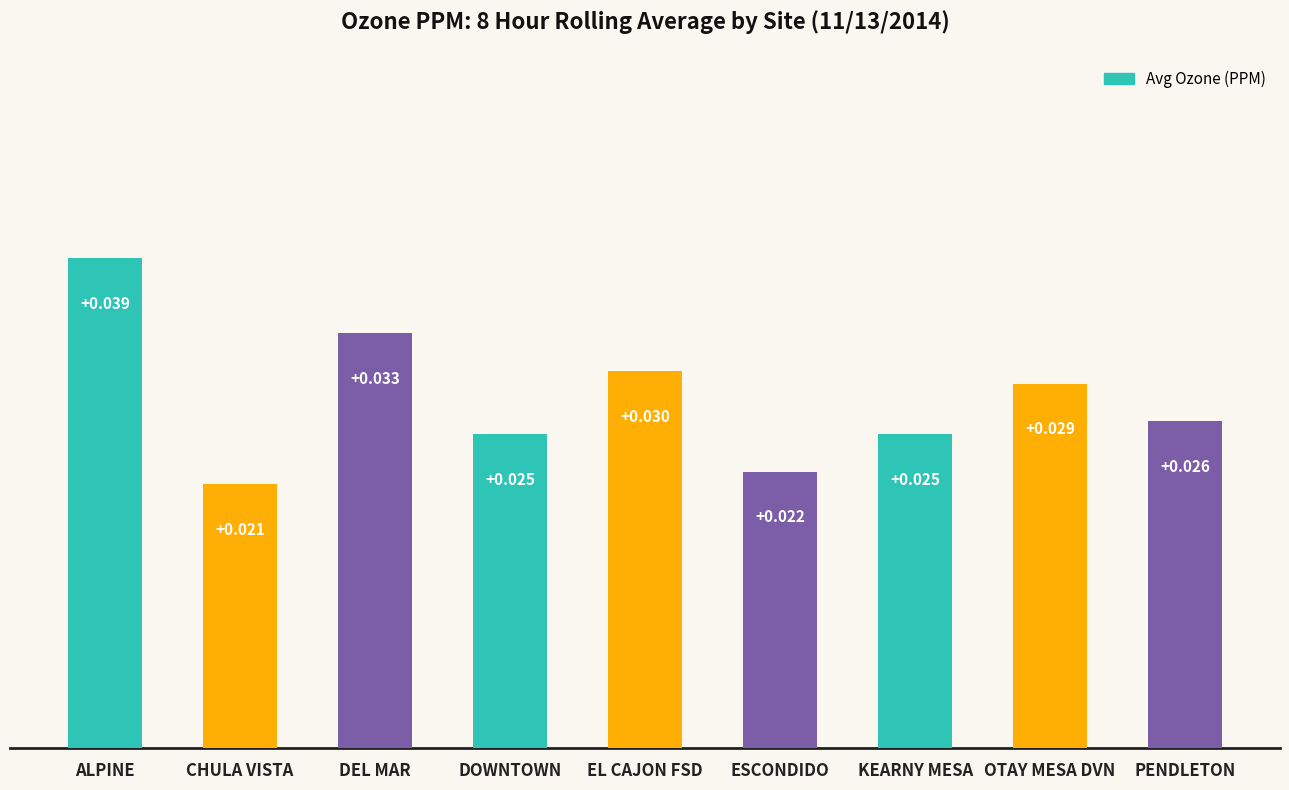

At which category does the chart reach its peak across all series?

ALPINE